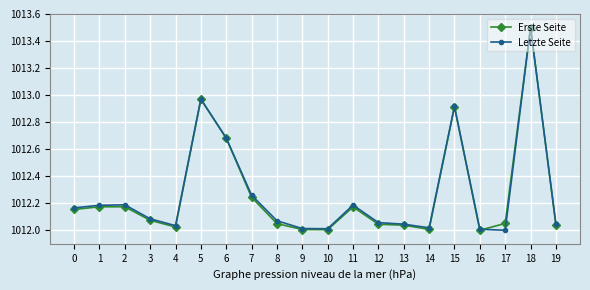

How many data points does each series have?

20